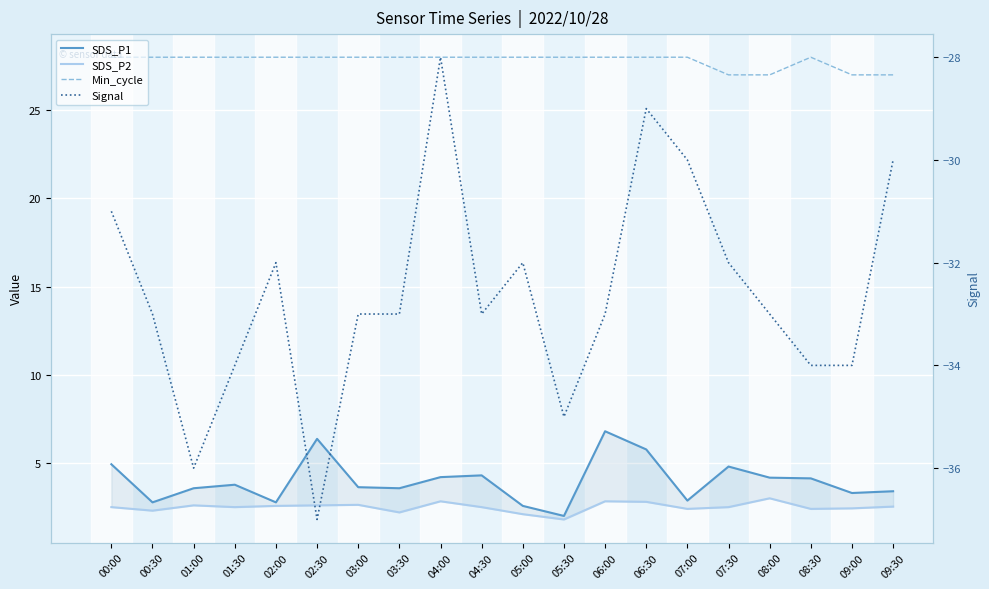

At which label does SDS_P2 first exceed 2?

00:00